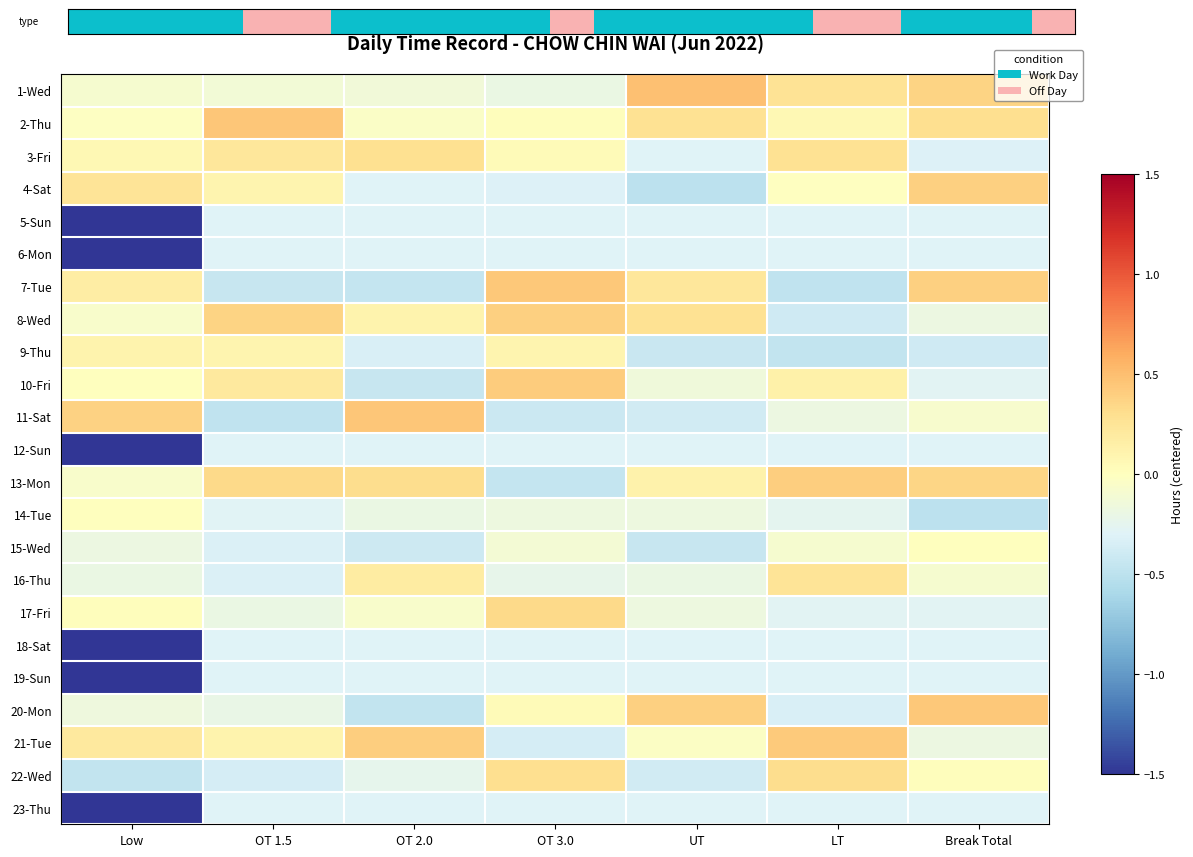

Rank the series by their maximum value, from lowest to highest.

5-Sun, 6-Mon, 12-Sun, 18-Sat, 19-Sun, 23-Thu, 14-Tue, 15-Wed, 9-Thu, 16-Thu, 3-Fri, 22-Wed, 17-Fri, 4-Sat, 8-Wed, 13-Mon, 10-Fri, 21-Tue, 7-Tue, 20-Mon, 11-Sat, 2-Thu, 1-Wed